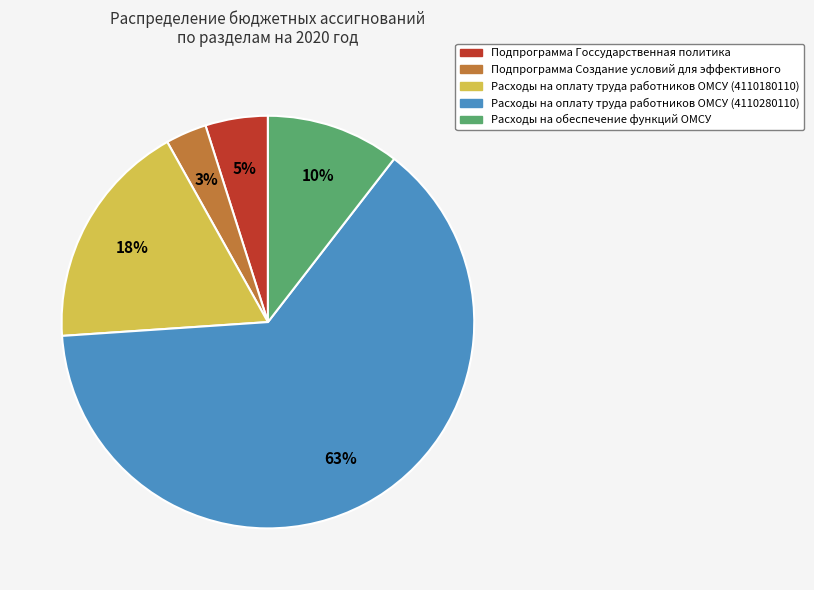

Do Расходы на оплату труда работников ОМСУ (4110280110) and Подпрограмма Госсударственная политика together represent more than half of the pie?

Yes